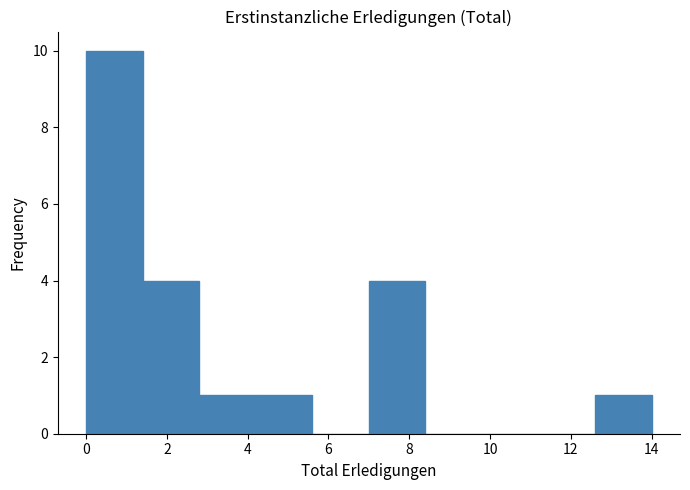

What is the height of the bar covering 7.0 to 8.4 on the x-axis? The values are not printed on the chart, so give them approximately, as read against the axis.

4